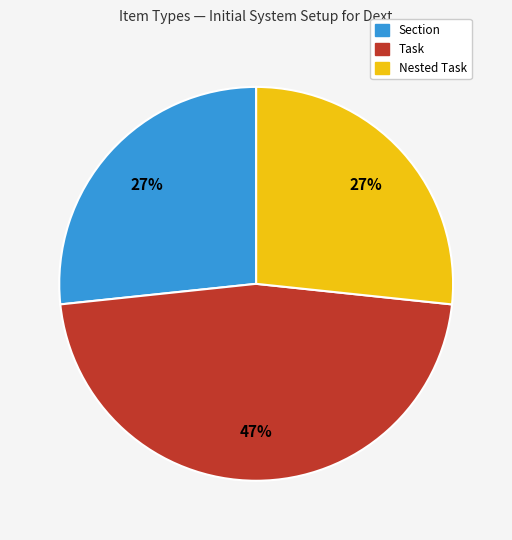

To the nearest percent, what is the average slice percentage?

33%